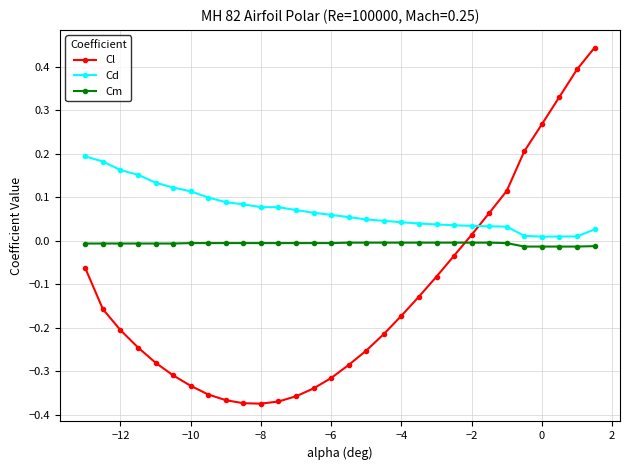

After their last crossing, which series has the higher values: Cl or Cm?

Cl